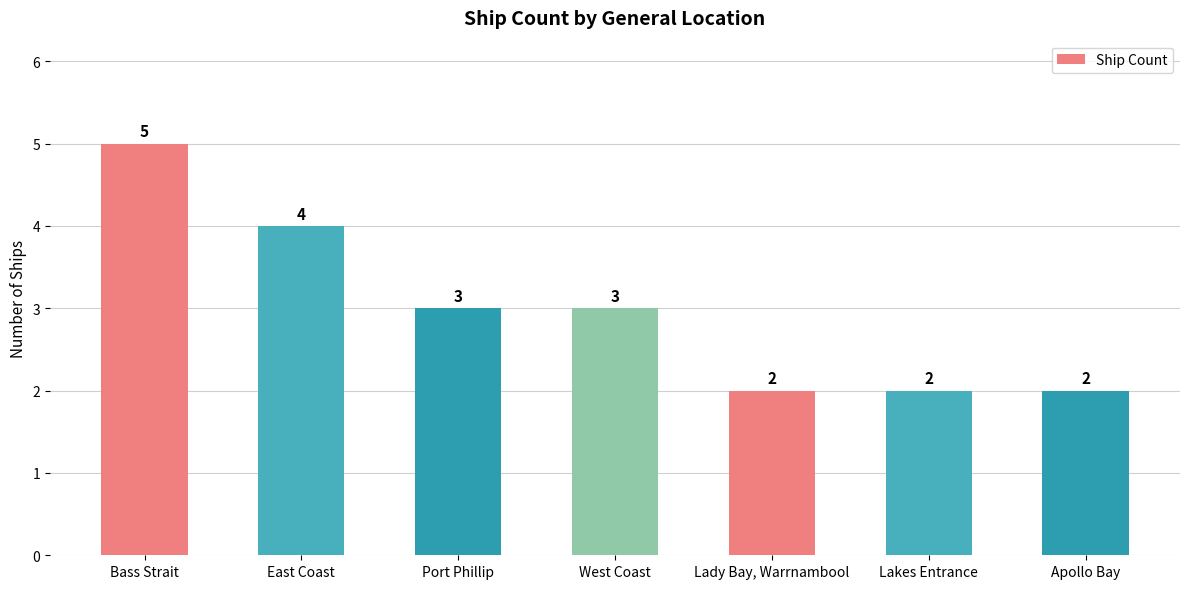

The value at Apollo Bay is 1. True or false?

False